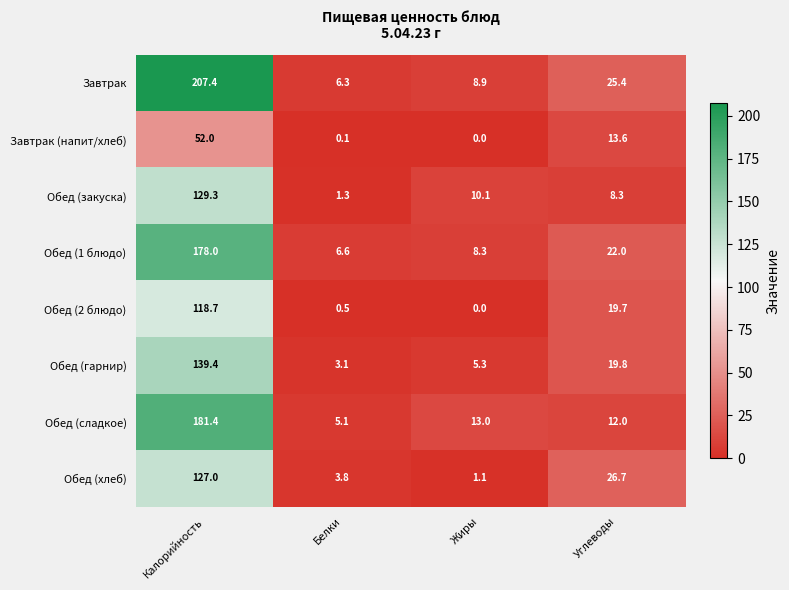

Which series has the largest total across all categories?

Завтрак